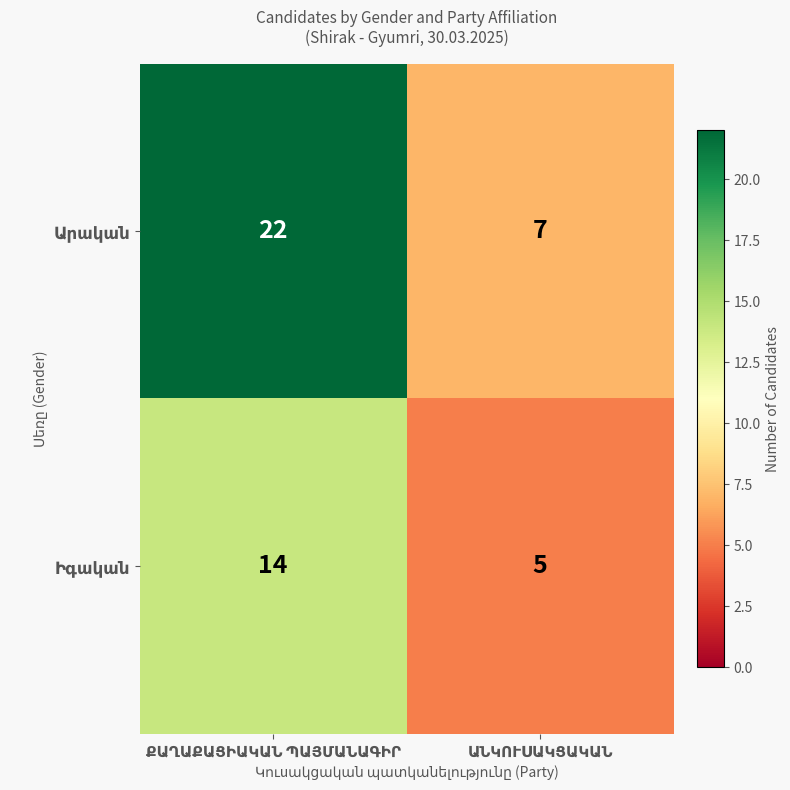

Between ՔԱՂԱՔԱՑԻԱԿԱՆ ՊԱՅՄԱՆԱԳԻՐ and ԱՆԿՈՒՍԱԿՑԱԿԱՆ, which series saw the biggest shift?

Արական